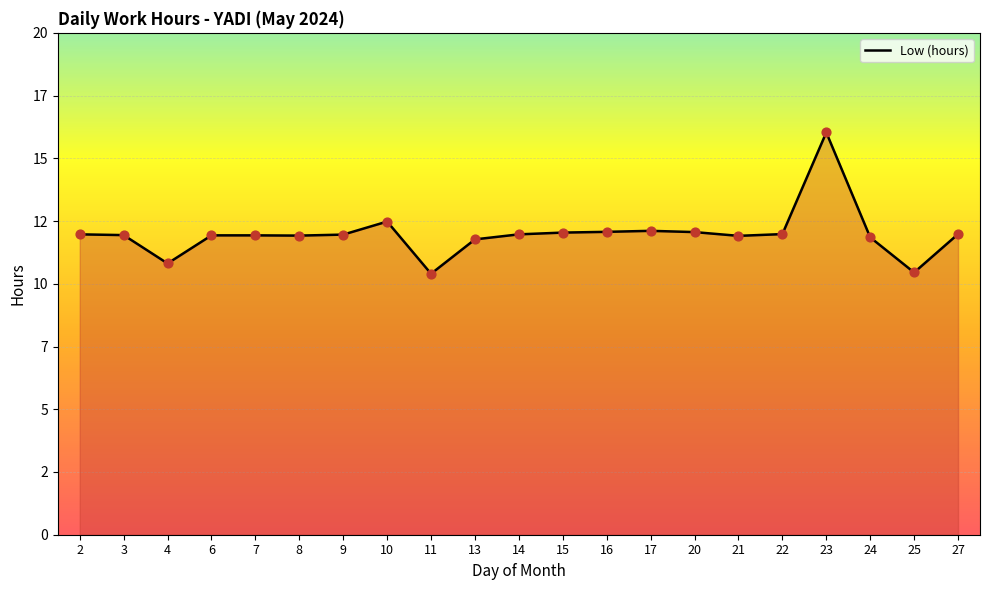

What is the ratio of the value at 3 to the value at 6?

1.0